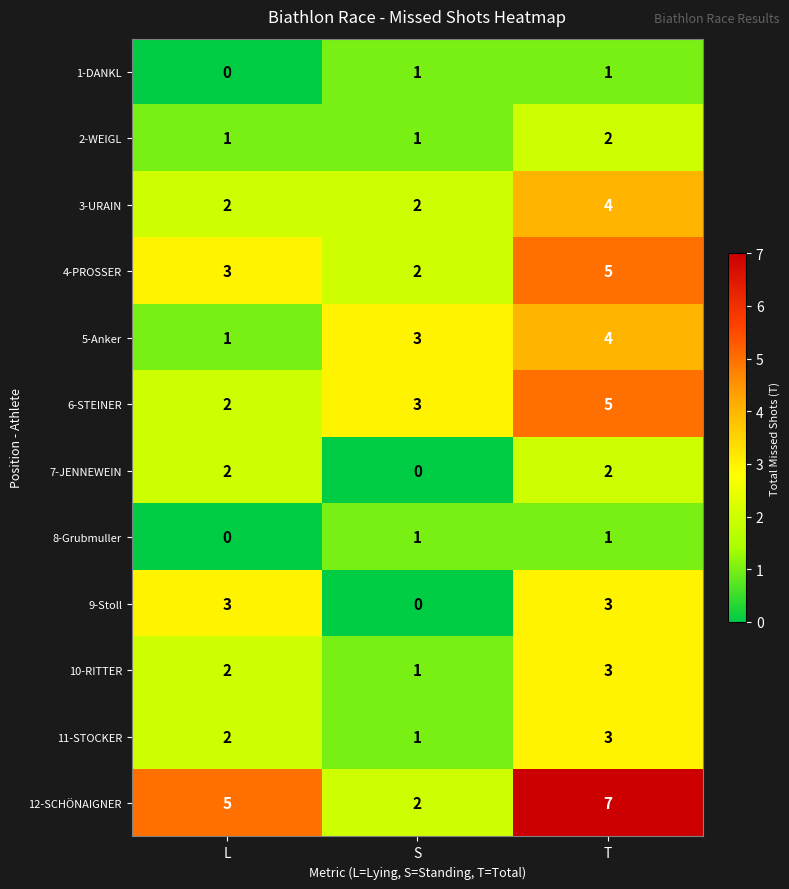

What is the average value of the 4-PROSSER series?

3